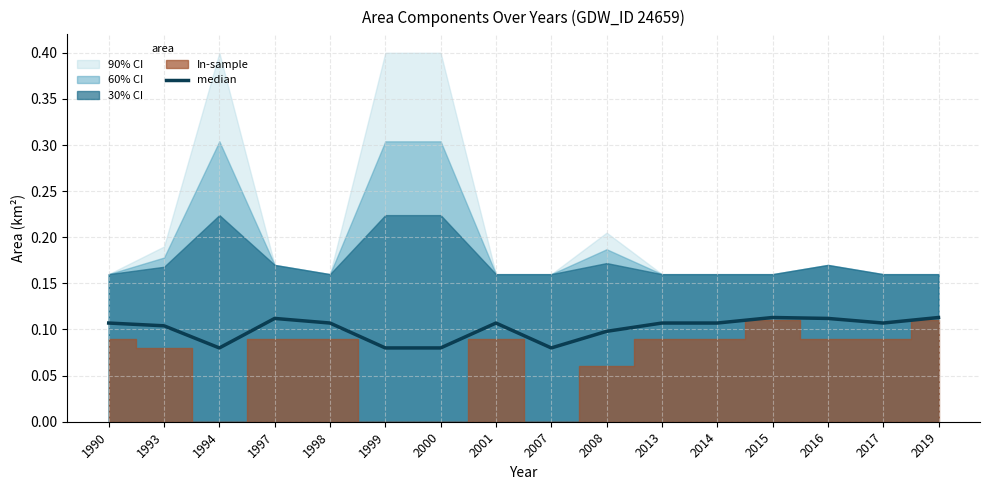

The chart shows a value of 0.2 at 2015. True or false?

False